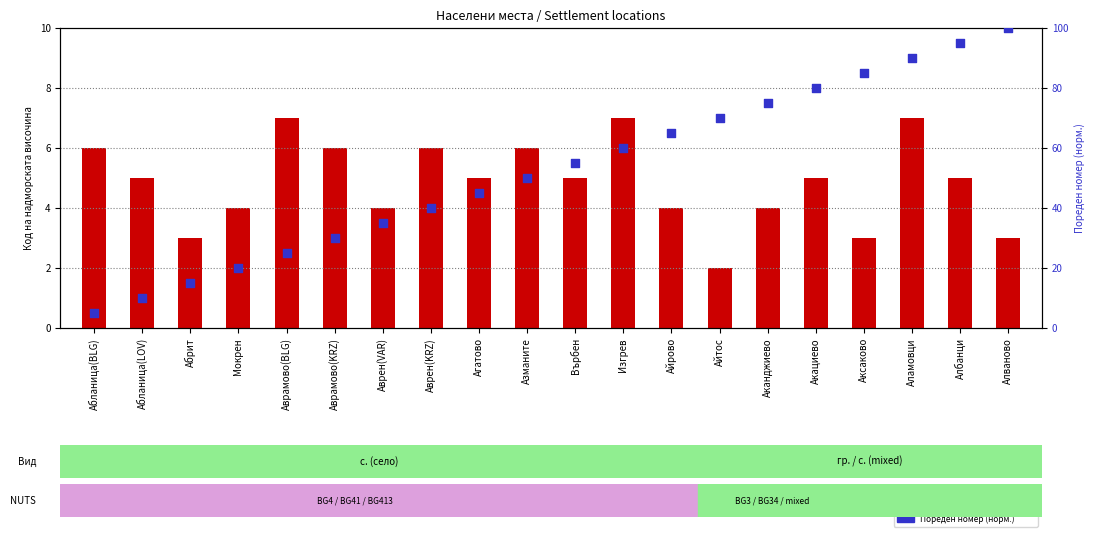

Which series has the largest total across all categories?

Пореден номер (нормализиран)